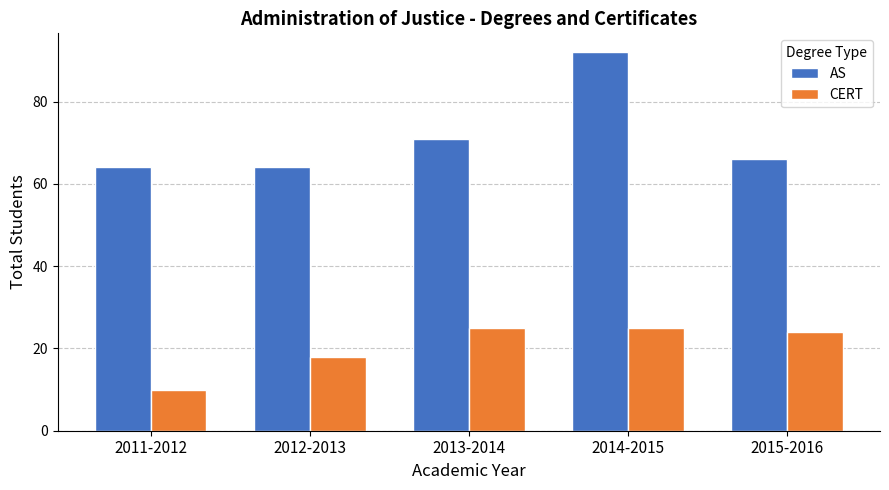

Read the AS value at 2014-2015, to the nearest 5.

90